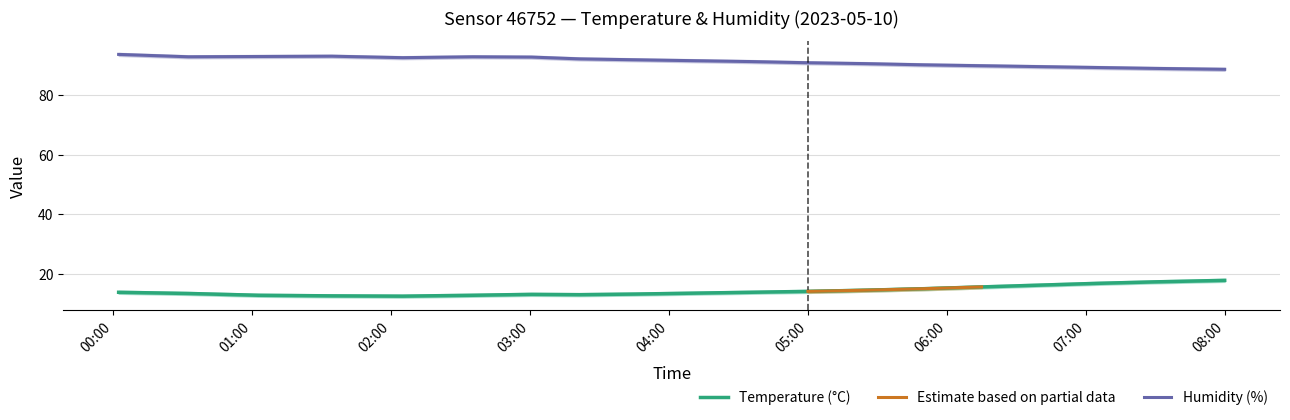

How many data points does each series have?

19